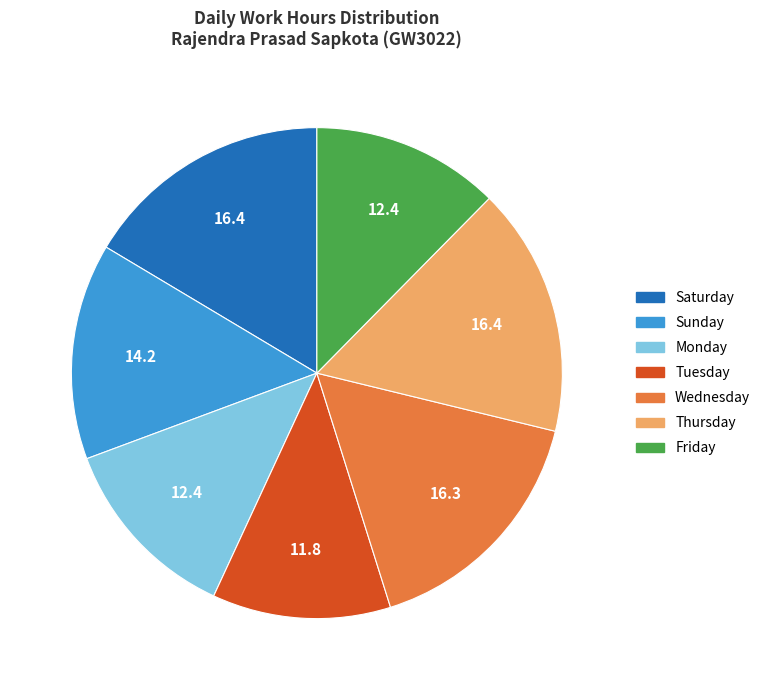

Is there any slice that represents more than half of the pie?

No